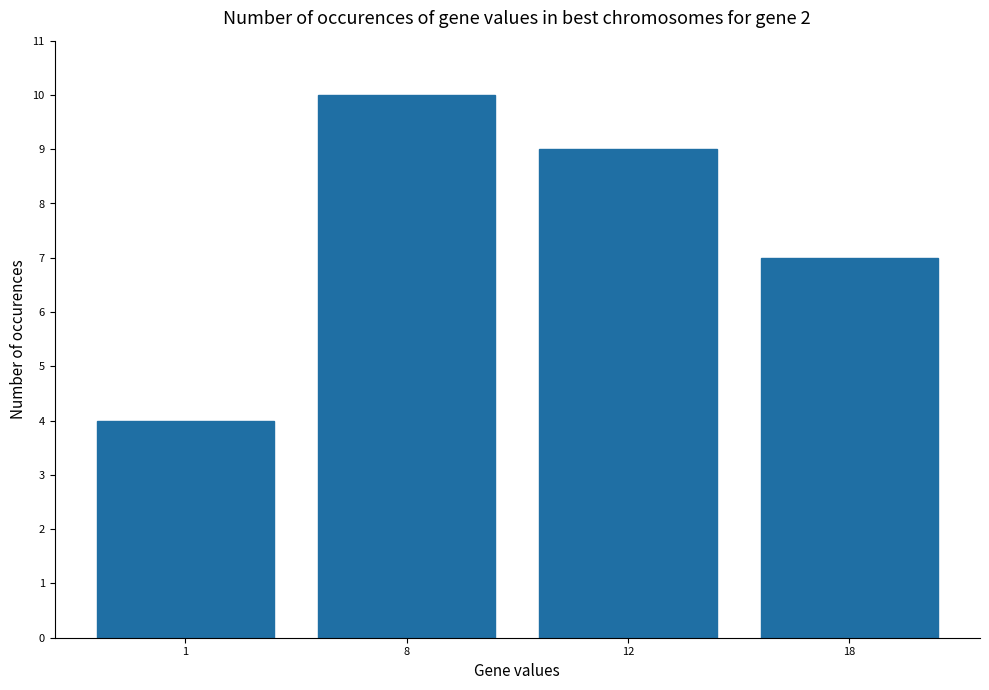

Reading right to left, extract all data points from this chart.

18=7	12=9	8=10	1=4